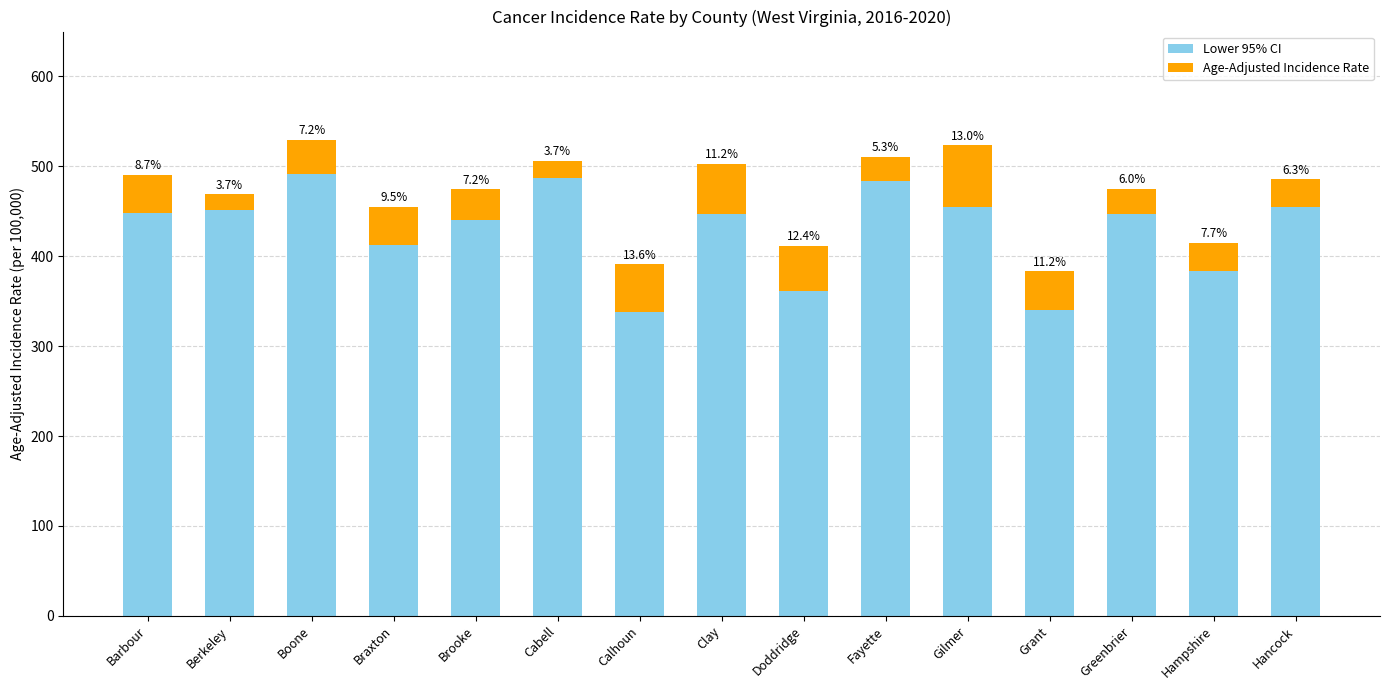

How many bars are there in total?

15